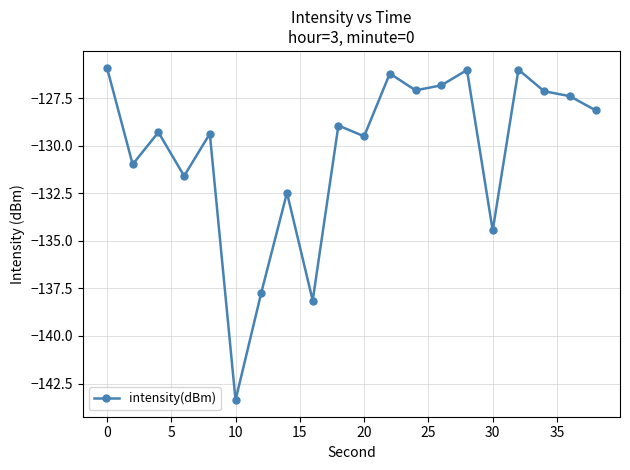

What is the smallest value displayed?

-143.4